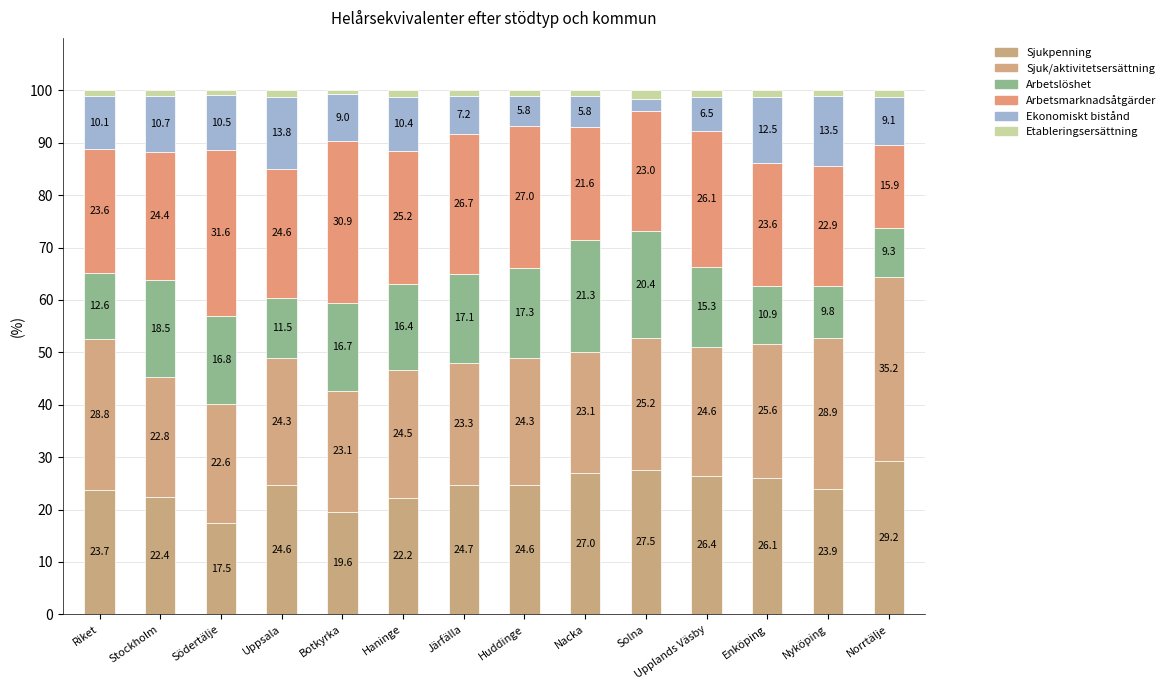

What are all the series names shown in the legend?

Sjukpenning, Sjuk/aktivitetsersättning, Arbetslöshet, Arbetsmarknadsåtgärder, Ekonomiskt bistånd, Etableringsersättning